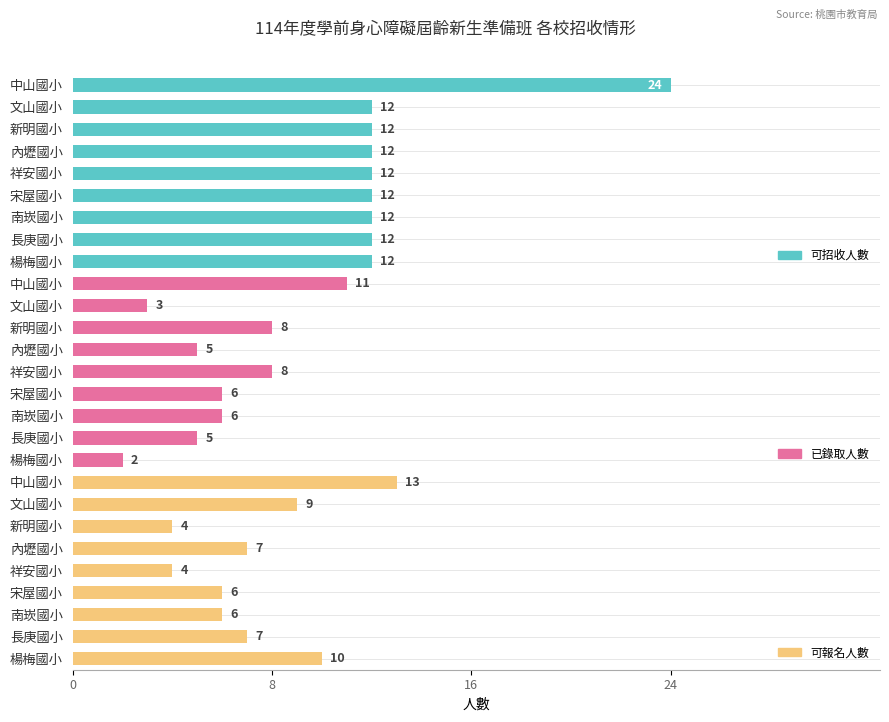

Which series changed the most between 新明國小 and 祥安國小?

可招收人數